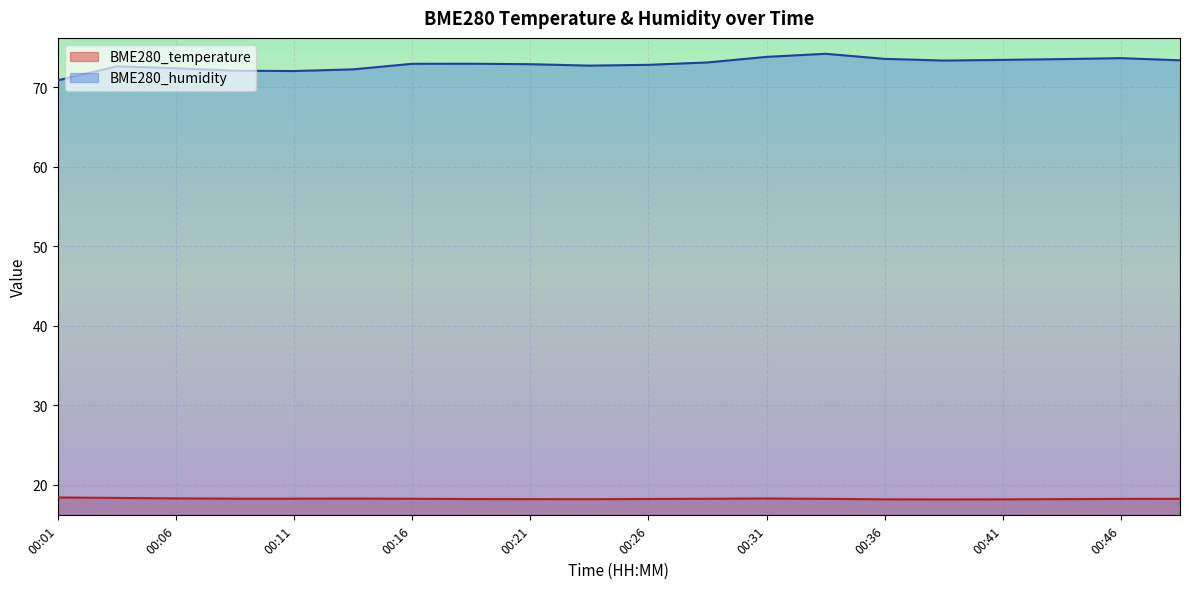

Reading left to right, what are all the values shown in this chart?

BME280_temperature: 18.4	18.3	18.3	18.2	18.2	18.2	18.2	18.2	18.2	18.2	18.2	18.2	18.3	18.2	18.1	18.1	18.1	18.2	18.2	18.2
BME280_humidity: 70.9	72.6	72.4	72.1	72.0	72.3	73.0	73.0	72.9	72.7	72.8	73.1	73.8	74.2	73.6	73.4	73.5	73.5	73.7	73.4